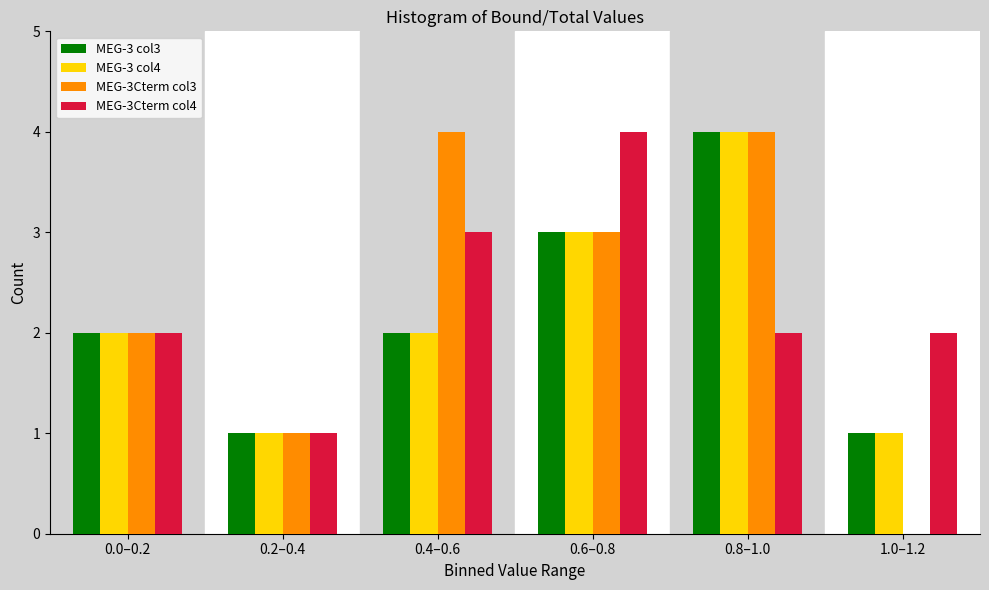

Reading left to right, transcribe all the data shown in this chart.

MEG-3 col3: 0.0–0.2=2	0.2–0.4=1	0.4–0.6=2	0.6–0.8=3	0.8–1.0=4	1.0–1.2=1
MEG-3 col4: 0.0–0.2=2	0.2–0.4=1	0.4–0.6=2	0.6–0.8=3	0.8–1.0=4	1.0–1.2=1
MEG-3Cterm col3: 0.0–0.2=2	0.2–0.4=1	0.4–0.6=4	0.6–0.8=3	0.8–1.0=4	1.0–1.2=0
MEG-3Cterm col4: 0.0–0.2=2	0.2–0.4=1	0.4–0.6=3	0.6–0.8=4	0.8–1.0=2	1.0–1.2=2